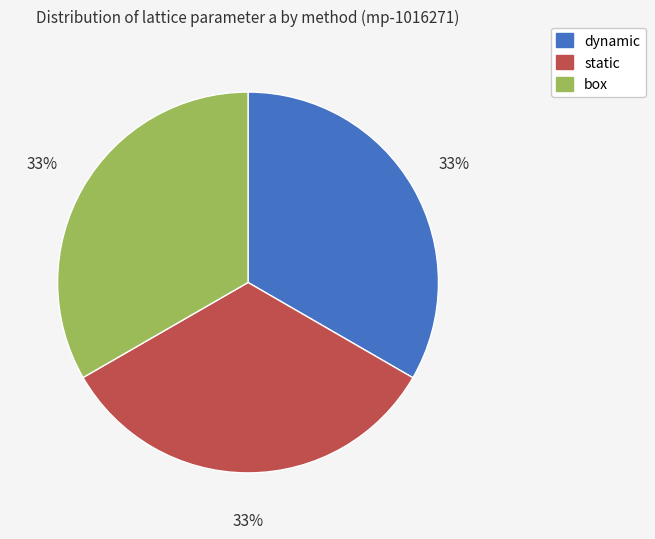

Combined, do dynamic and box account for over 50%?

Yes